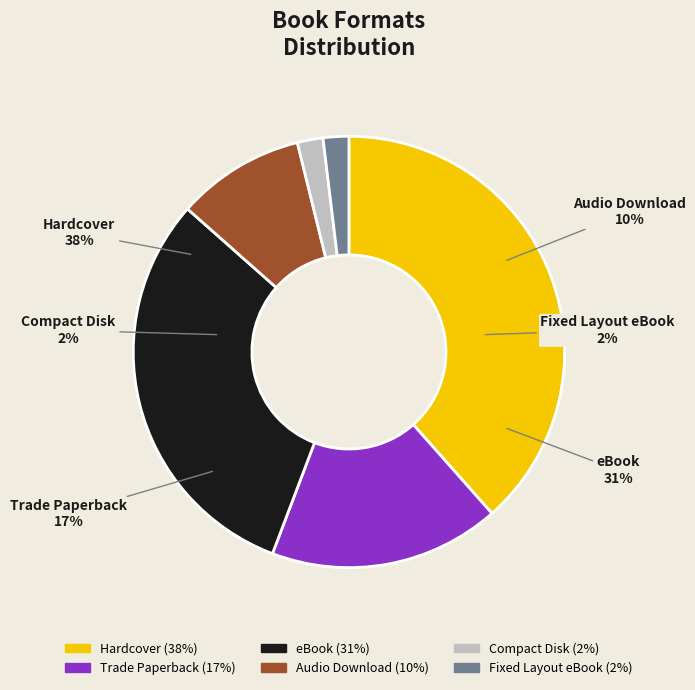

What percentage is the Trade Paperback slice, to the nearest percent?

17%